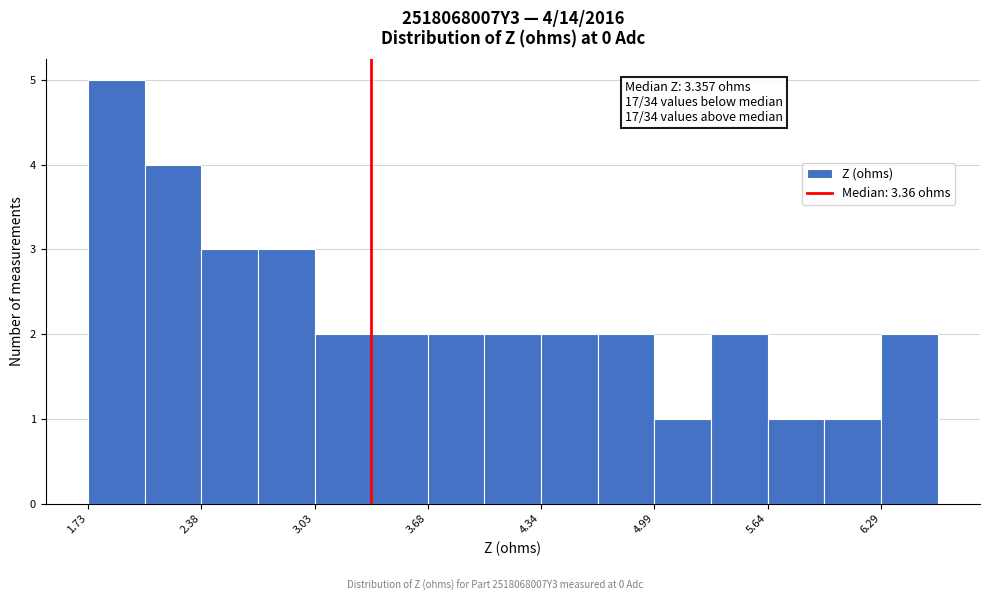

Read against the x-axis, roughly where is the centre of the tallest bar?

1.9